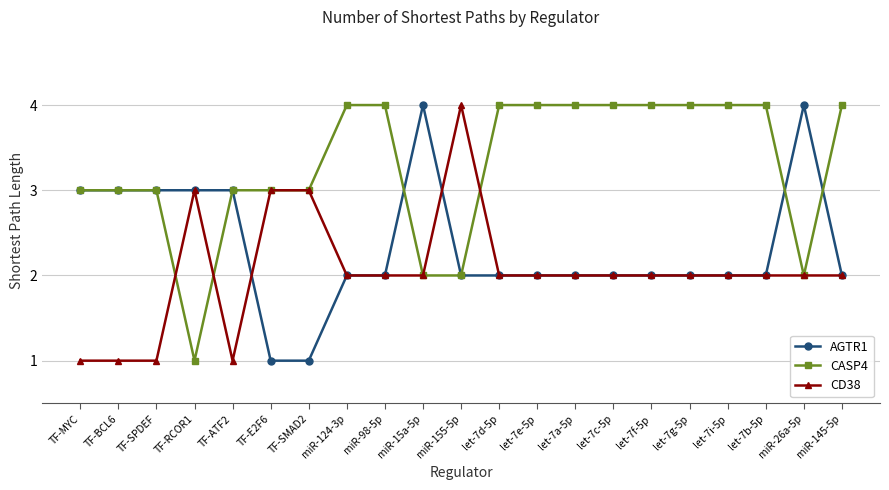

Which series changed the most between TF-RCOR1 and let-7d-5p?

CASP4